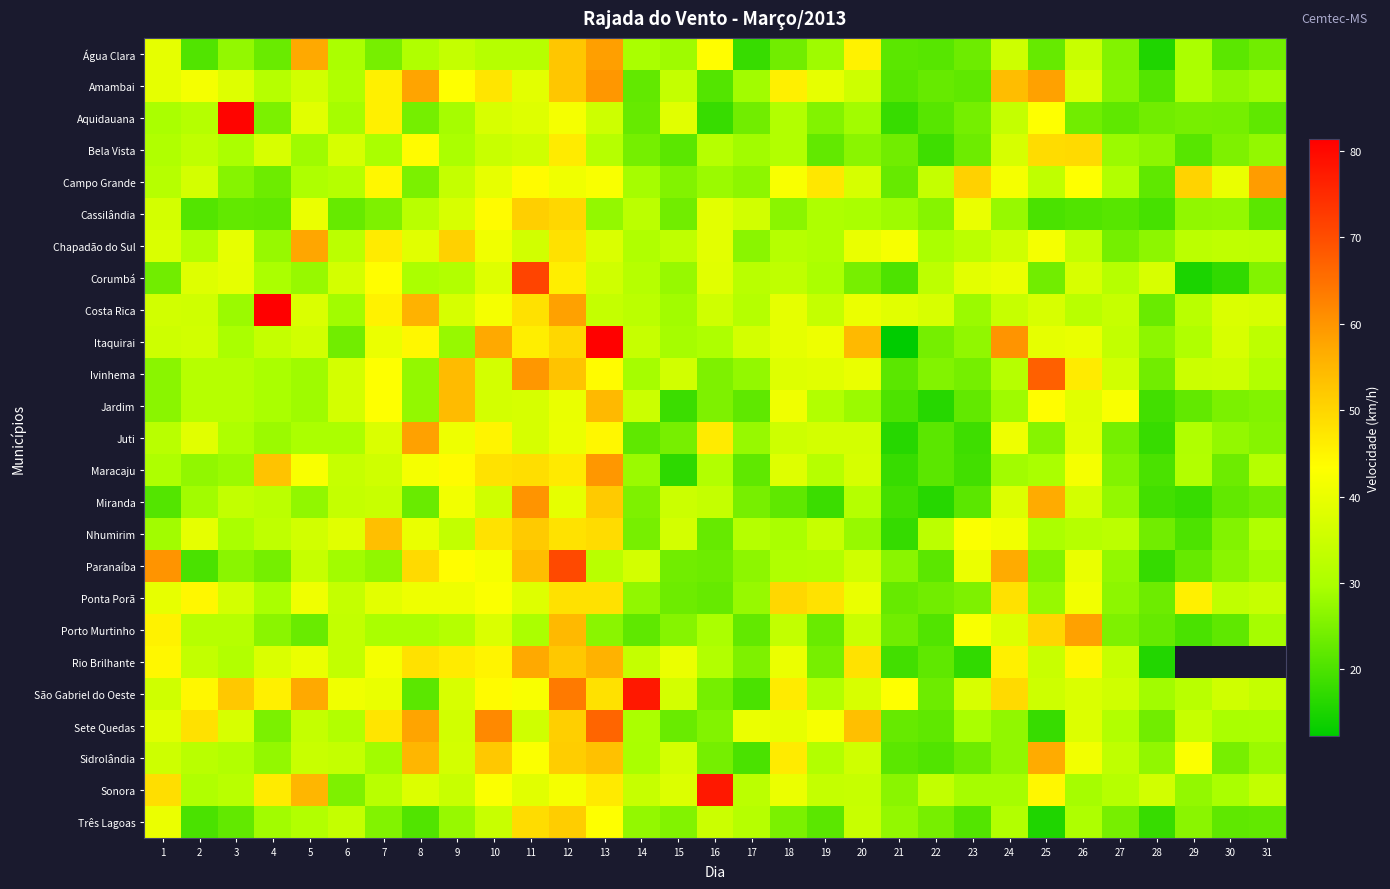

List the labels in order of Chapadão do Sul value, smallest first.

27, 17, 28, 4, 22, 14, 19, 2, 18, 6, 23, 29, 31, 15, 30, 26, 24, 11, 1, 13, 8, 16, 3, 20, 10, 25, 21, 7, 12, 9, 5